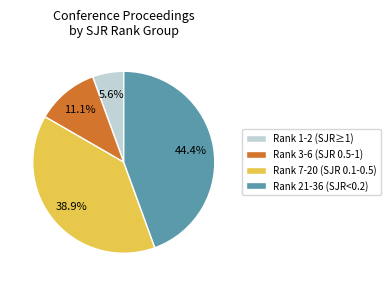

Is Rank 7-20 (SJR 0.1-0.5) the majority of the pie?

No